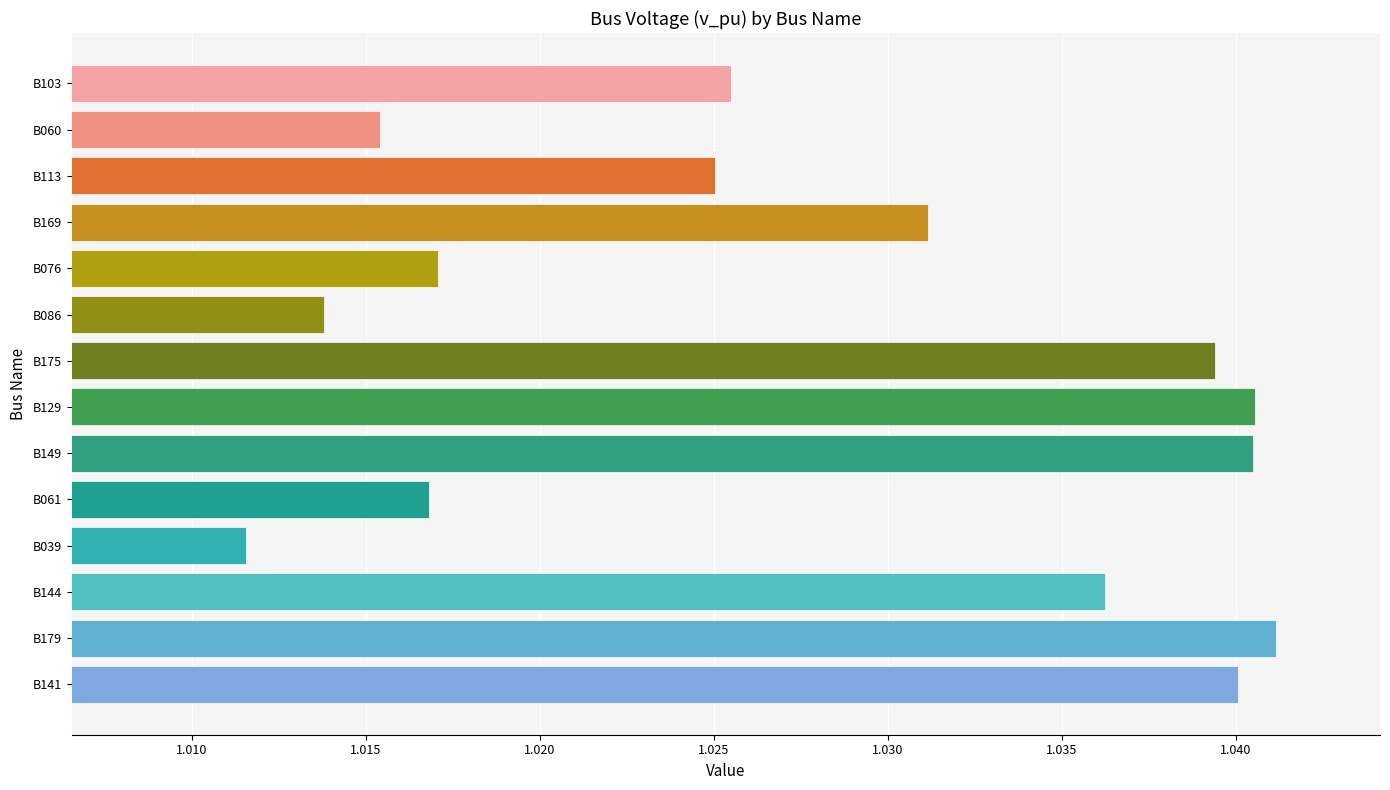

Are the bars horizontal?

Yes